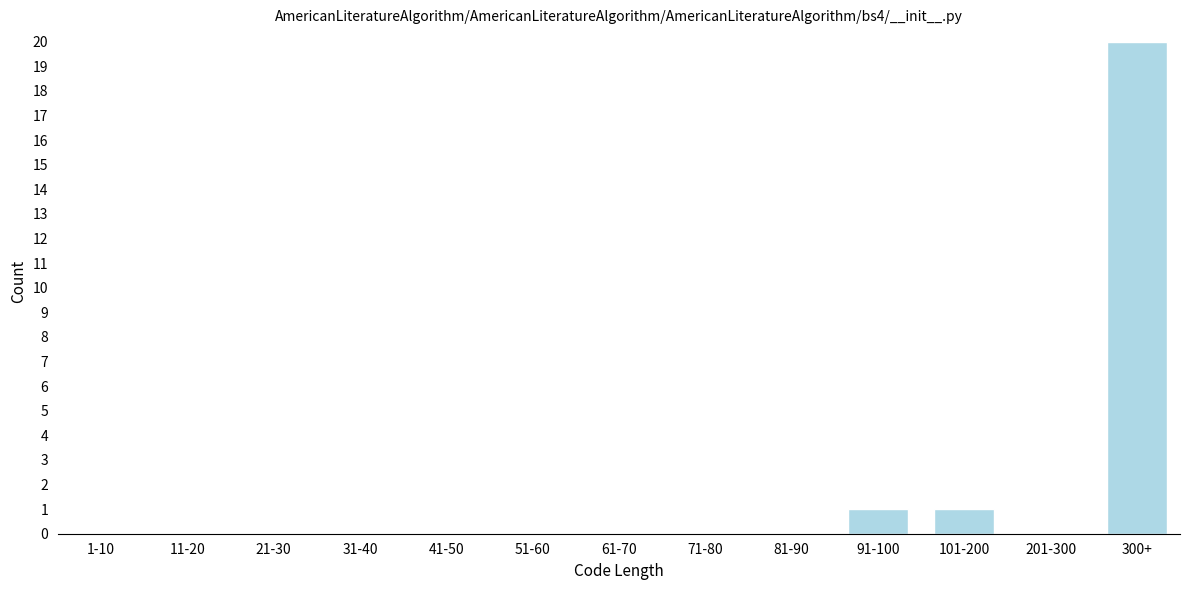

Reading left to right, list all the values displayed in this chart.

1-10=0	11-20=0	21-30=0	31-40=0	41-50=0	51-60=0	61-70=0	71-80=0	81-90=0	91-100=1	101-200=1	201-300=0	300+=20